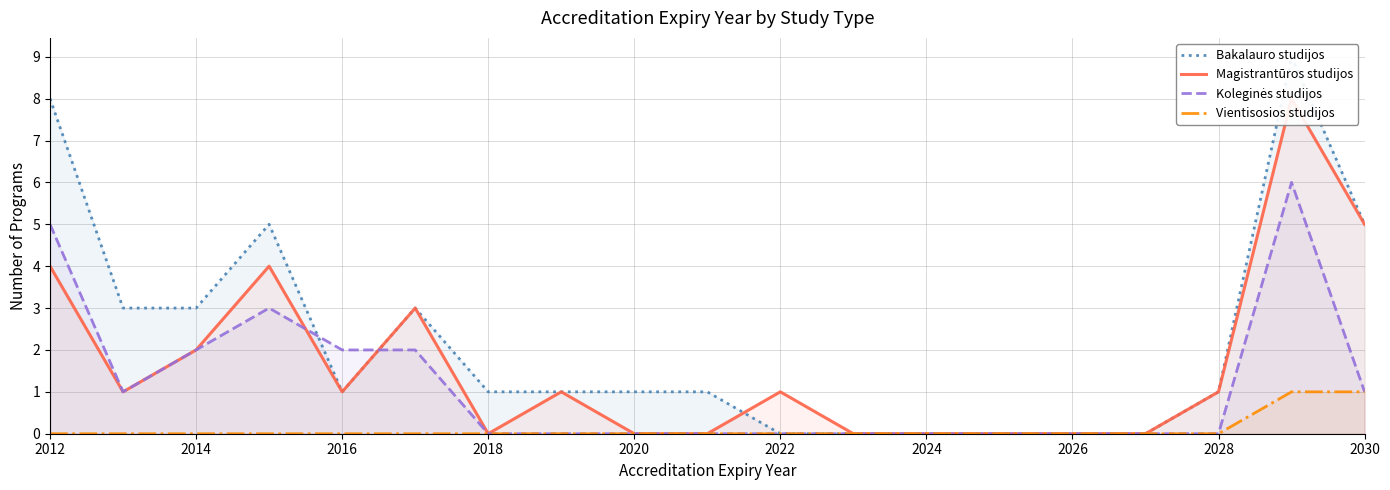

True or false: Vientisosios studijos has a value of 0 at 2012.

True